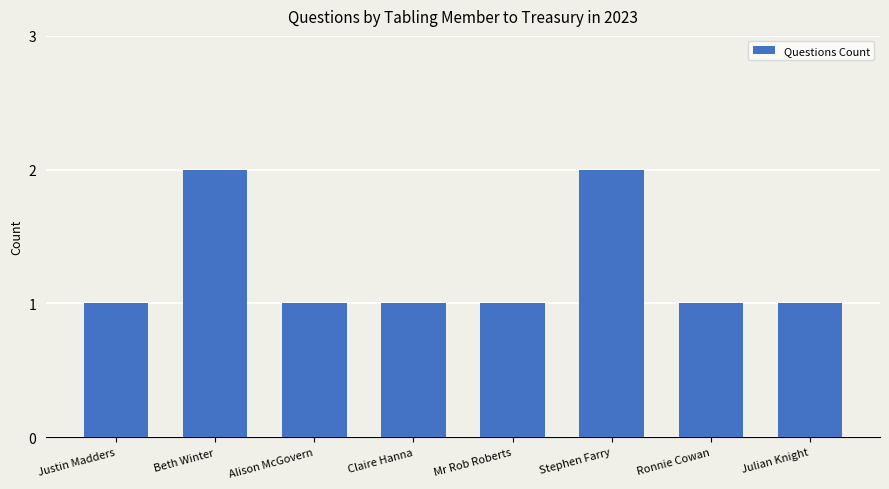

What is the difference between the maximum and second lowest values?

1